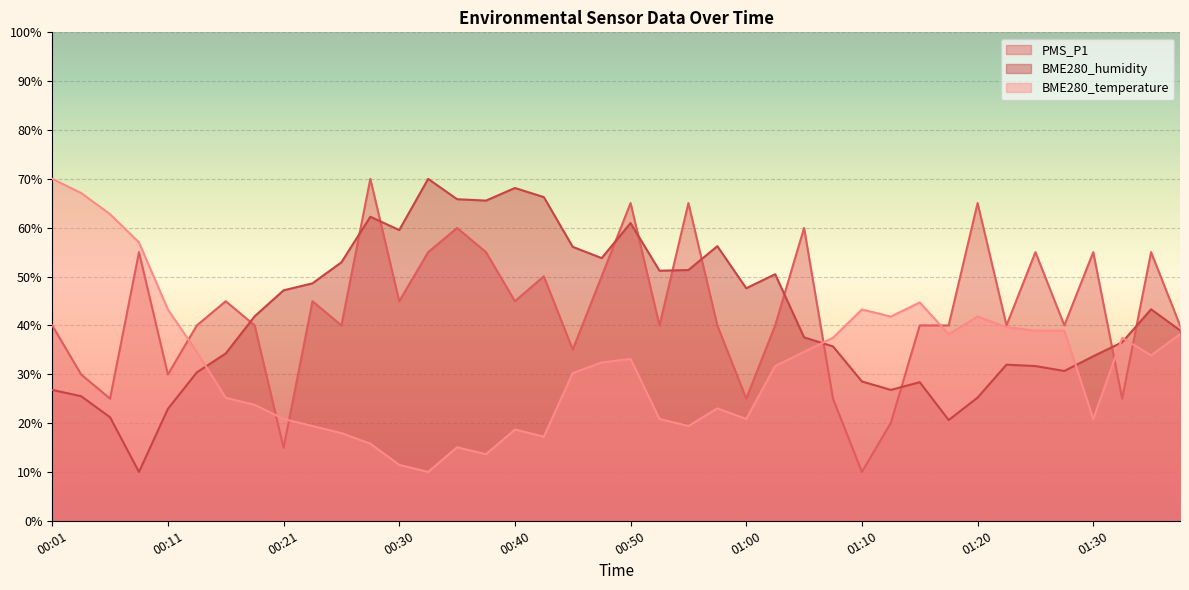

What is the difference between the BME280_humidity values at 01:28 and 01:23?

1.3